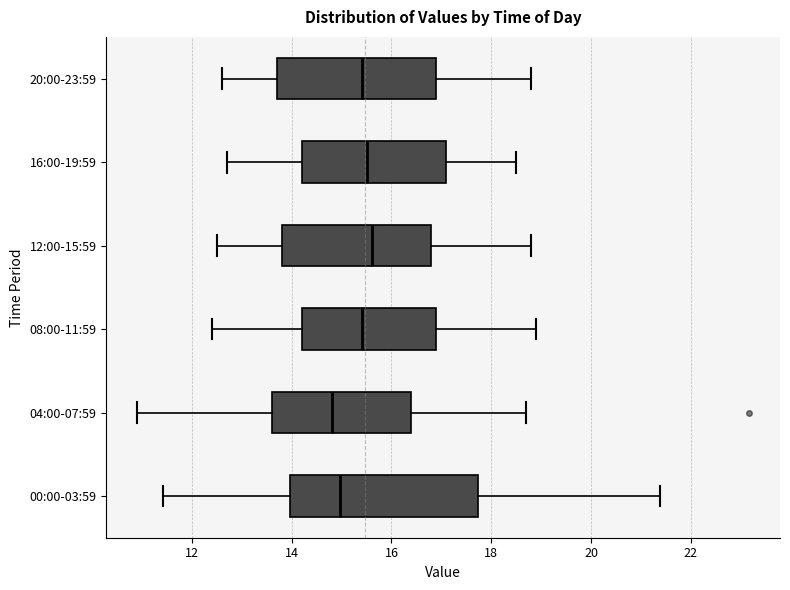

Reading bottom to top, transcribe this box plot: for each box, give where its median line is, the range the box spans, and where its two whiskers end, as read against the x-axis. The values are not printed on the chart, so give them approximately, as read against the axis.

00:00-03:59: median 15.0, box 14.0 to 17.8, whiskers 11.4 to 21.4
04:00-07:59: median 14.8, box 13.6 to 16.4, whiskers 11.0 to 18.8
08:00-11:59: median 15.4, box 14.2 to 17.0, whiskers 12.4 to 19.0
12:00-15:59: median 15.6, box 13.8 to 16.8, whiskers 12.6 to 18.8
16:00-19:59: median 15.6, box 14.2 to 17.2, whiskers 12.8 to 18.6
20:00-23:59: median 15.4, box 13.8 to 17.0, whiskers 12.6 to 18.8